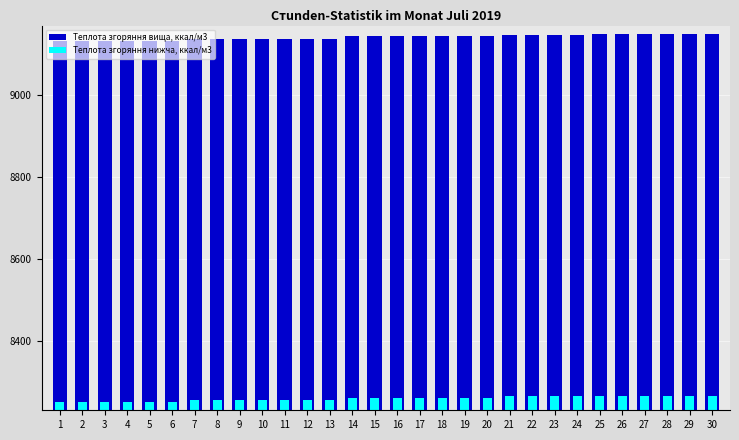

What is the value of the Теплота згоряння нижча, ккал/м3 bar at the 5th from the left?

8249.7